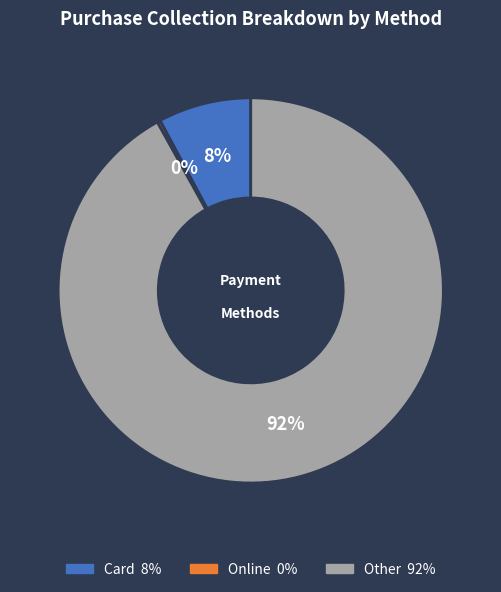

To the nearest percent, what is the average slice percentage?

33%